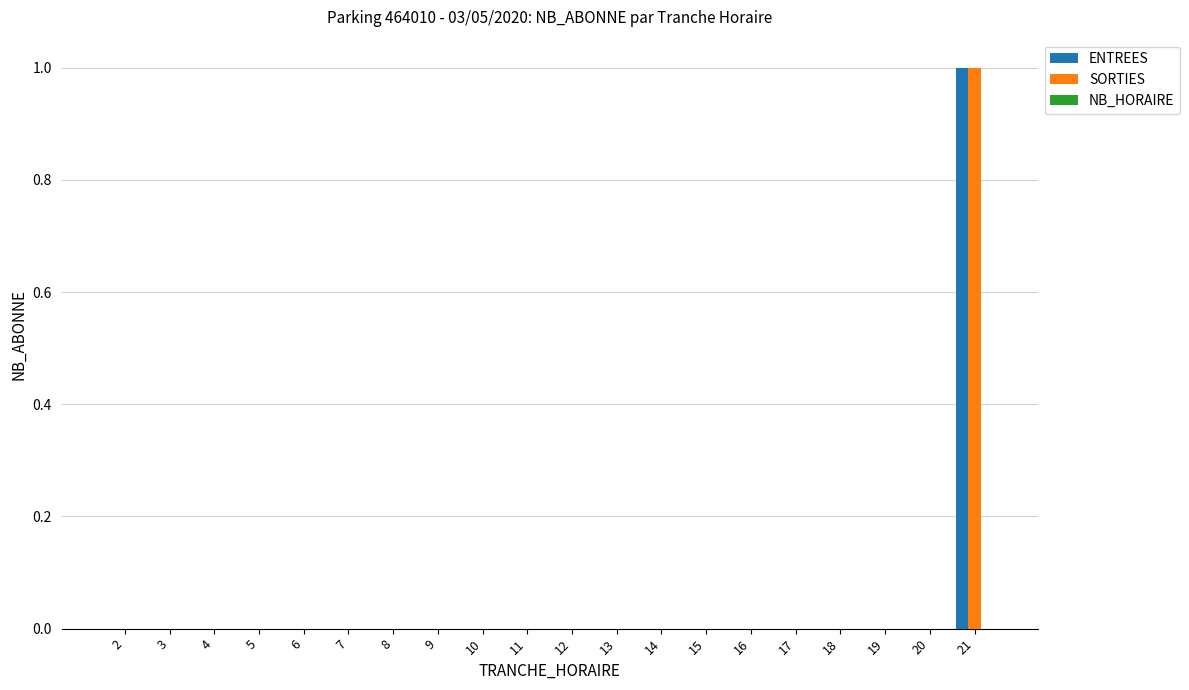

The ENTREES series shows 0 at 14. True or false?

True